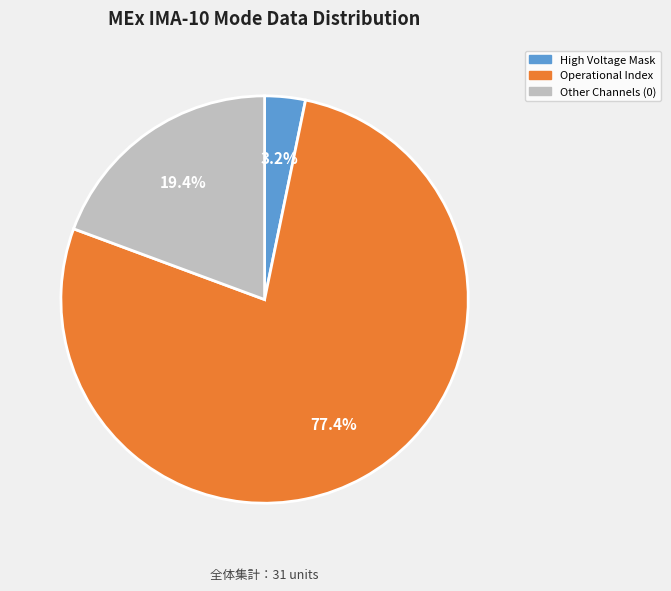

Is there any slice that represents more than half of the pie?

Yes